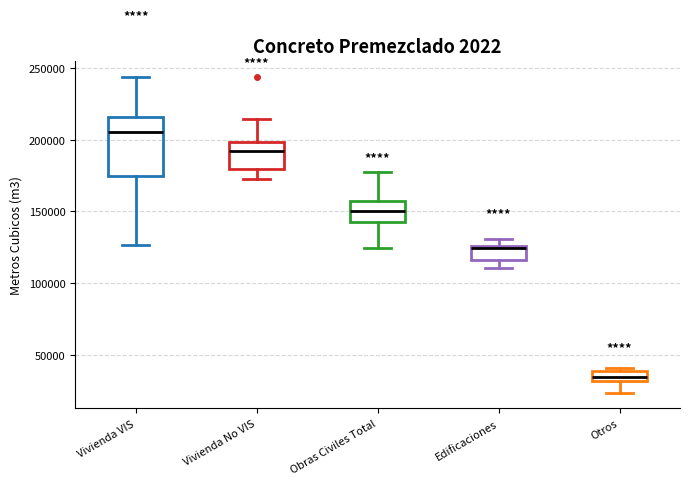

Comparing the boxes themselves (not the whiskers), which one is the tallest?

Vivienda VIS